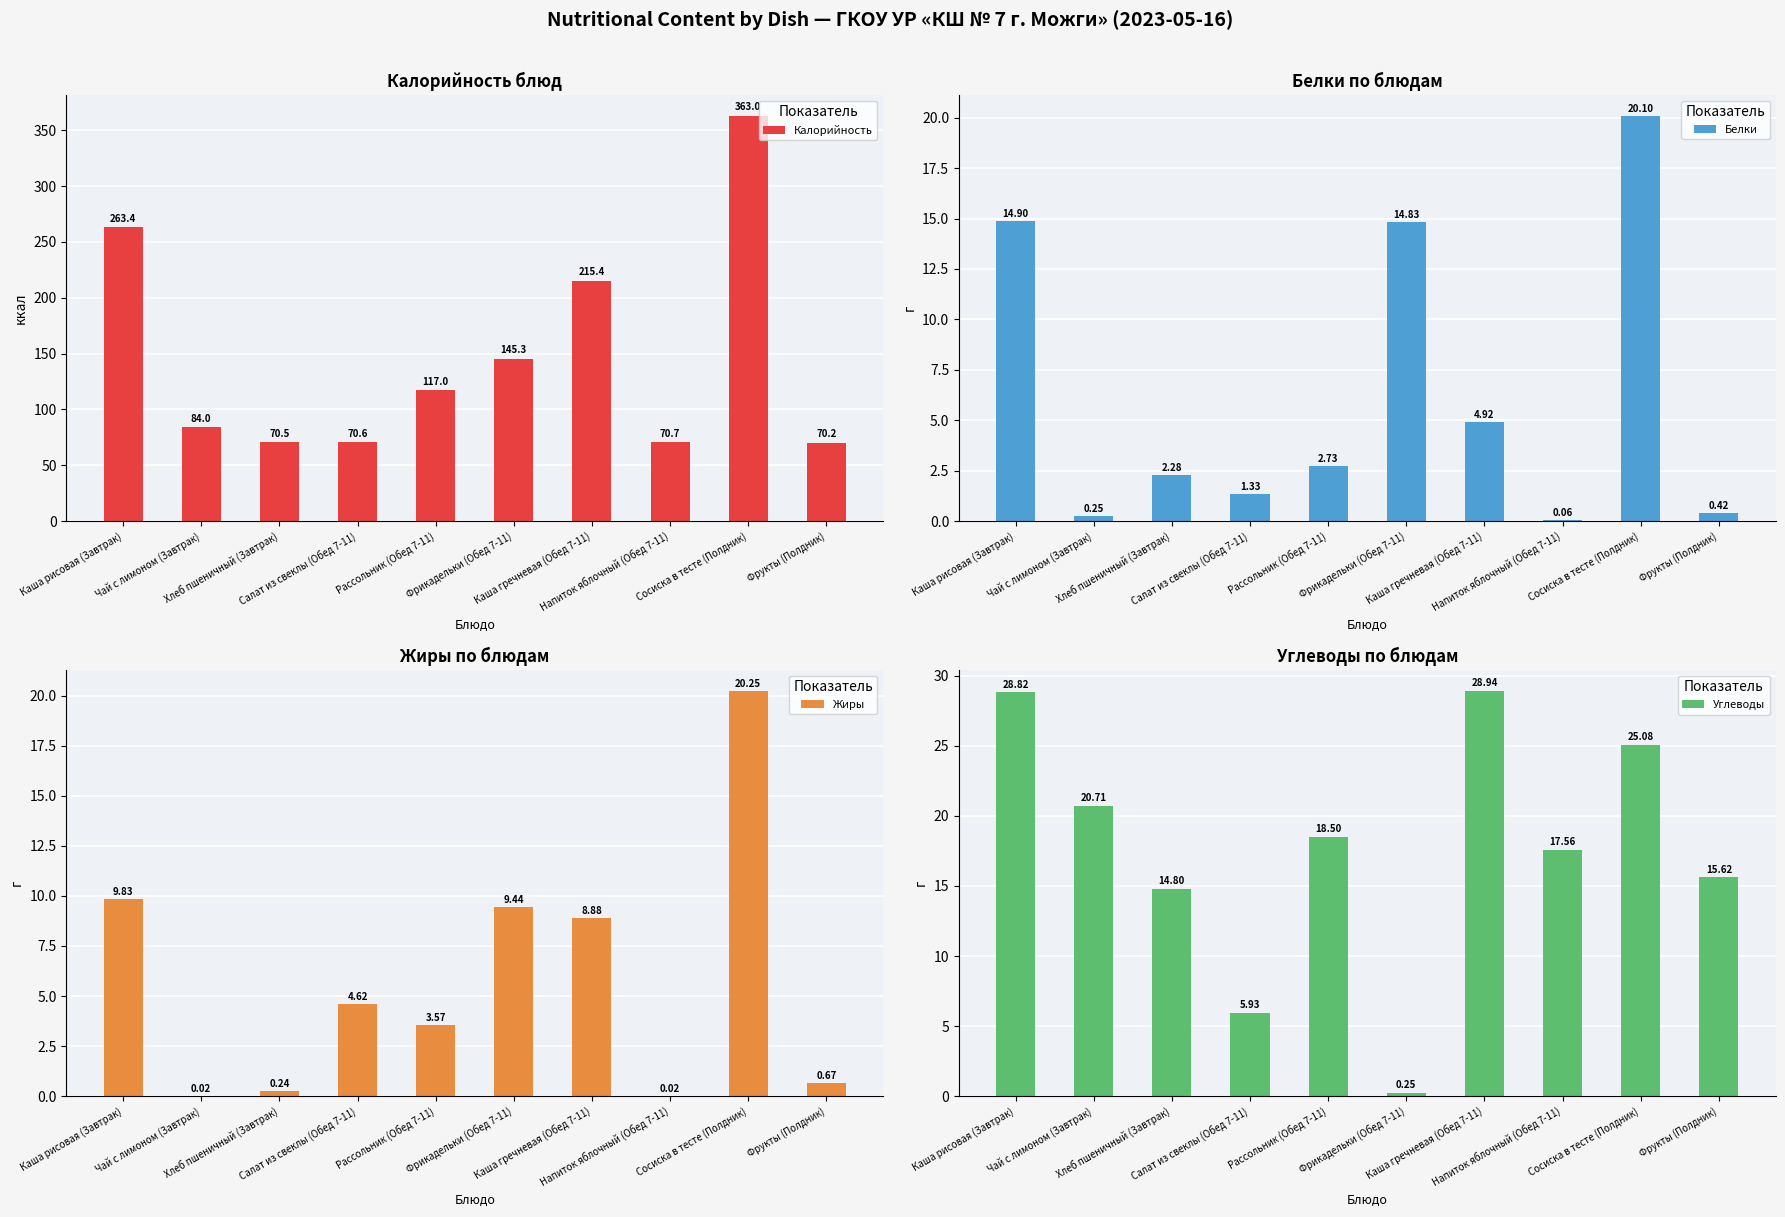

Which series changed the most between Каша рисовая (Завтрак) and Каша гречневая (Обед 7-11)?

Калорийность